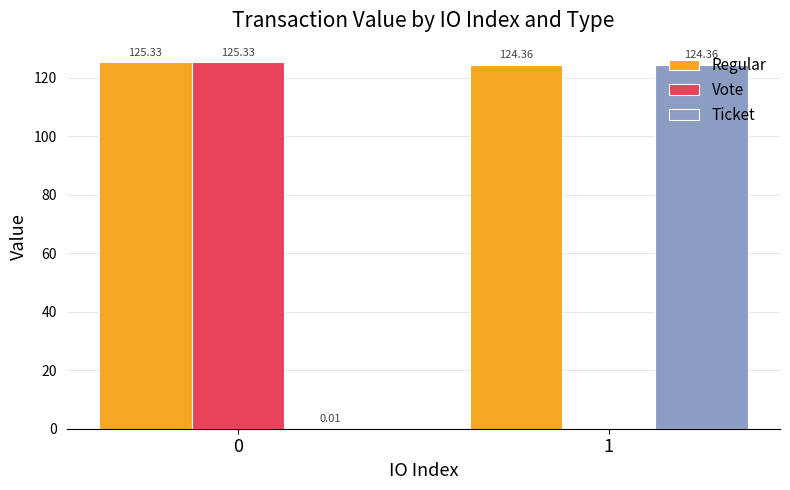

At which label is Vote closest to 62?

1